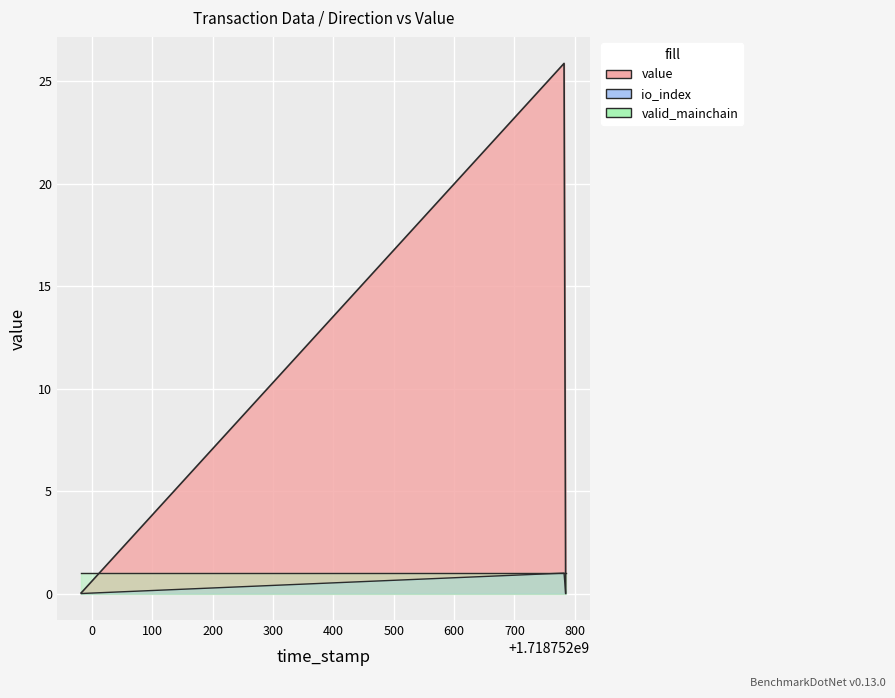

What is the sum of the io_index values at 1 and -1?

1.0